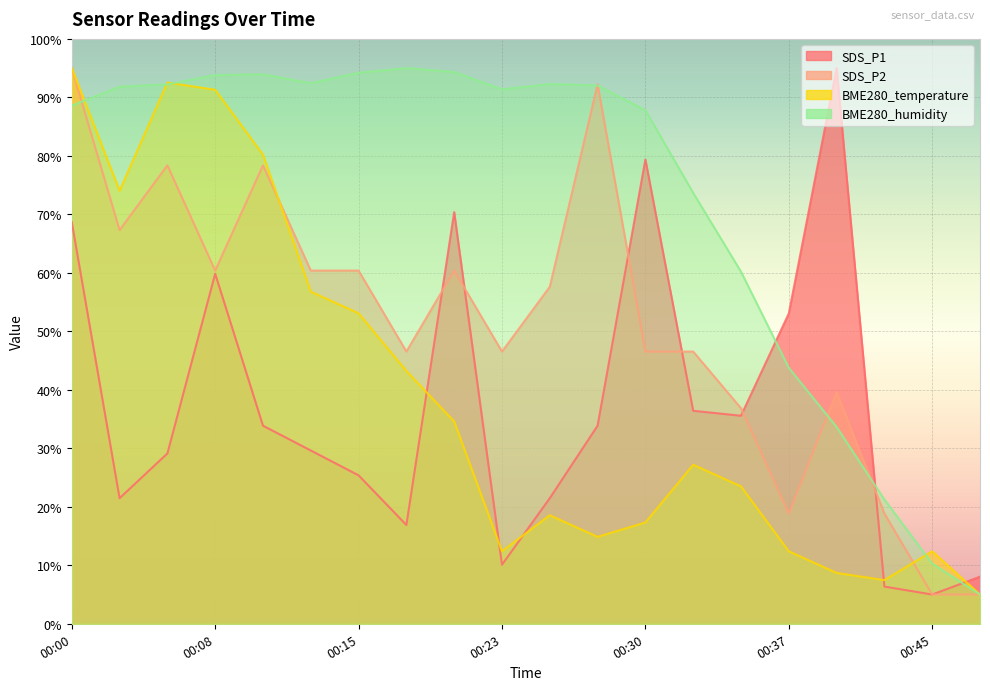

How many series are shown in this chart?

4